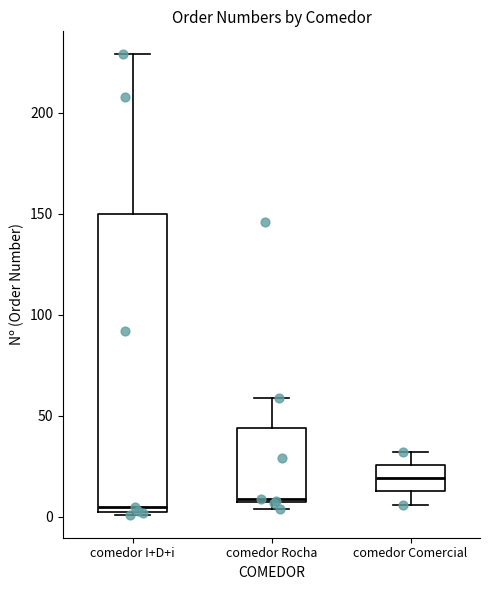

Reading left to right, transcribe this box plot: for each box, give where its median line is, the range the box spans, and where its two whiskers end, as read against the y-axis. The values are not printed on the chart, so give them approximately, as read against the axis.

comedor I+D+i: median 5 (just above the box's lower edge), box 5 to 150, whiskers 0 to 230
comedor Rocha: median 10, box 10 to 45, whiskers 5 to 60
comedor Comercial: median 20, box 15 to 25, whiskers 5 to 30